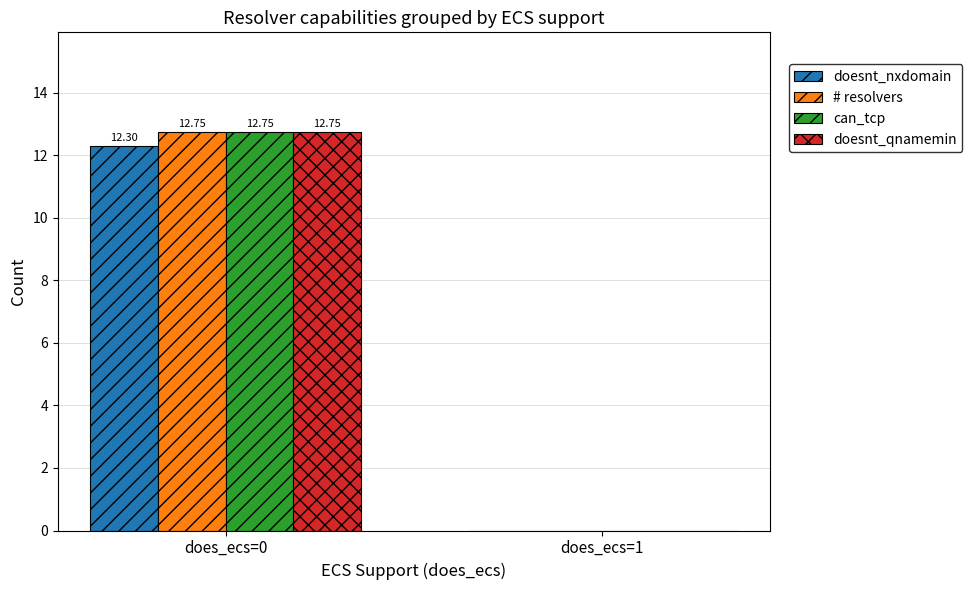

At which category does the chart reach its peak across all series?

does_ecs=0